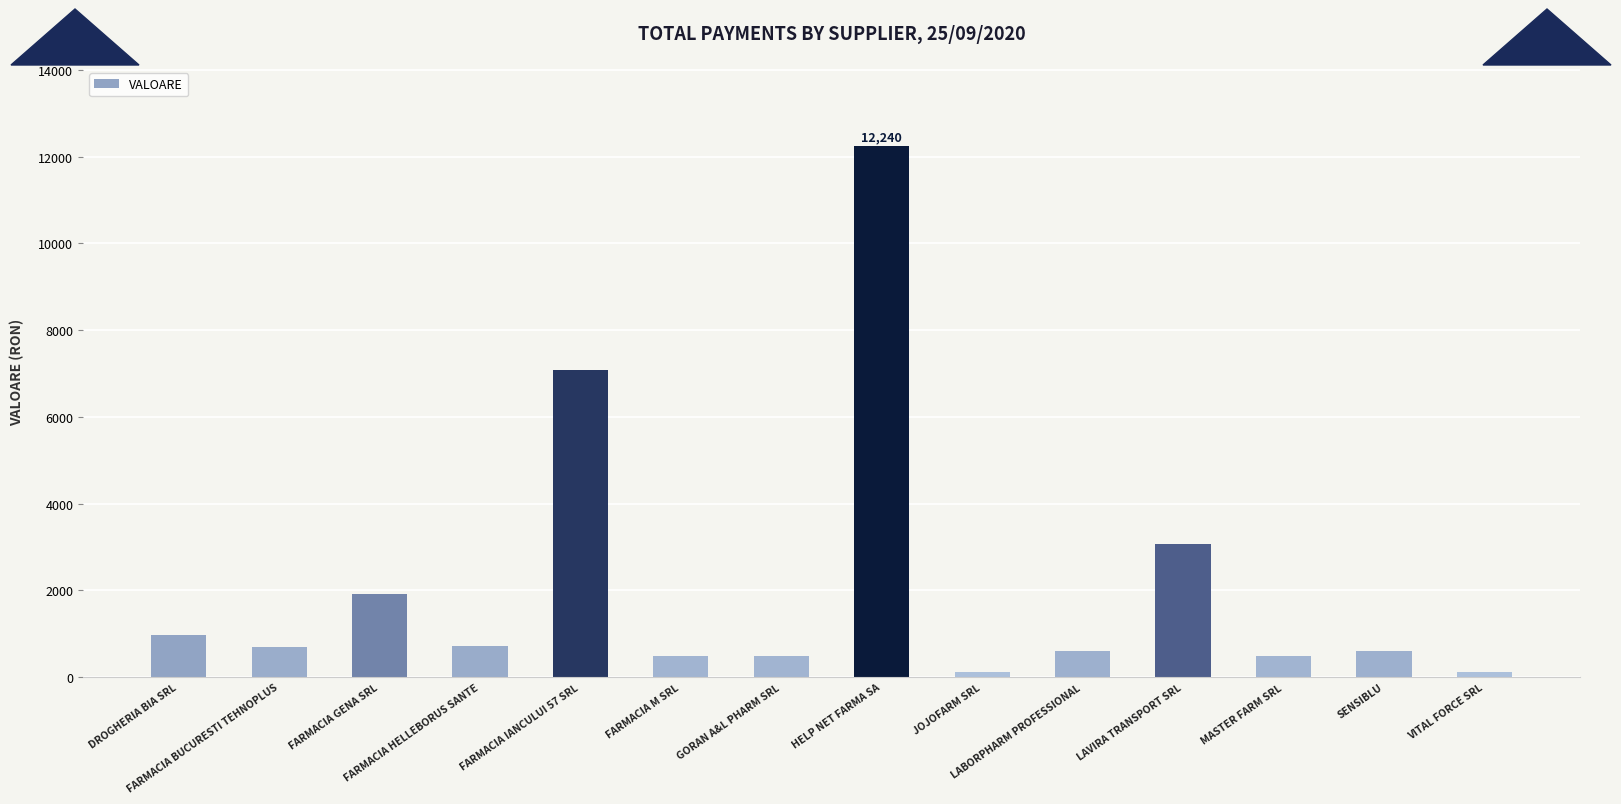

What is the sum of all values?

29560